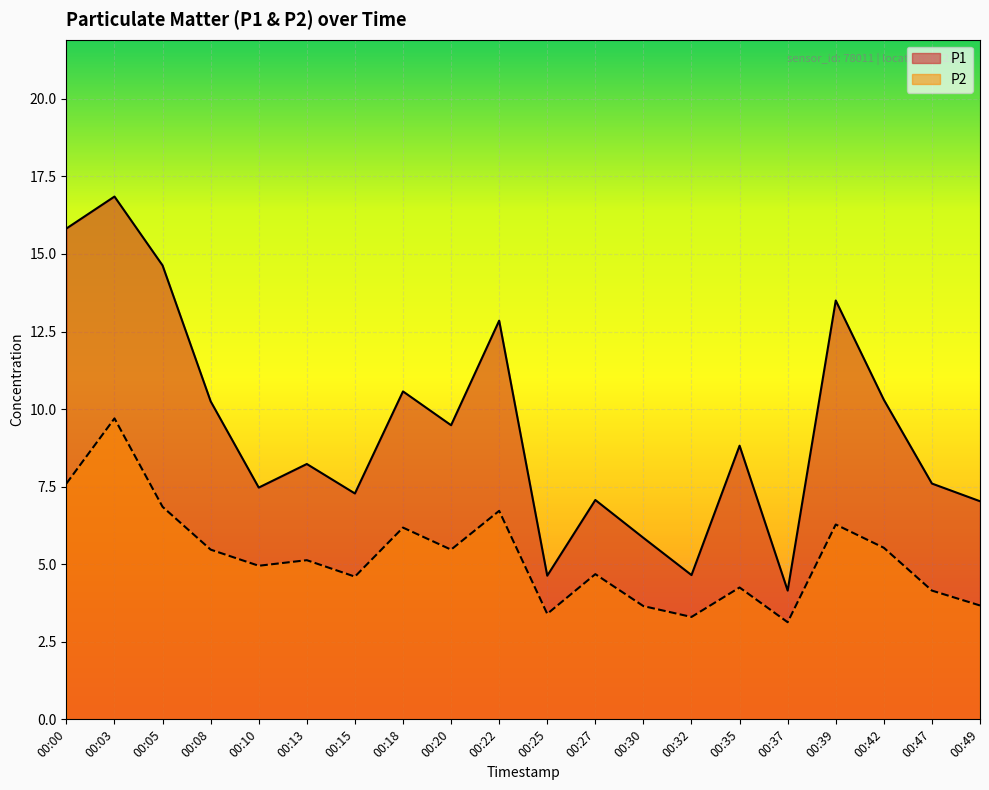

What is the sum of the P1 values at 00:37 and 00:08?

14.4